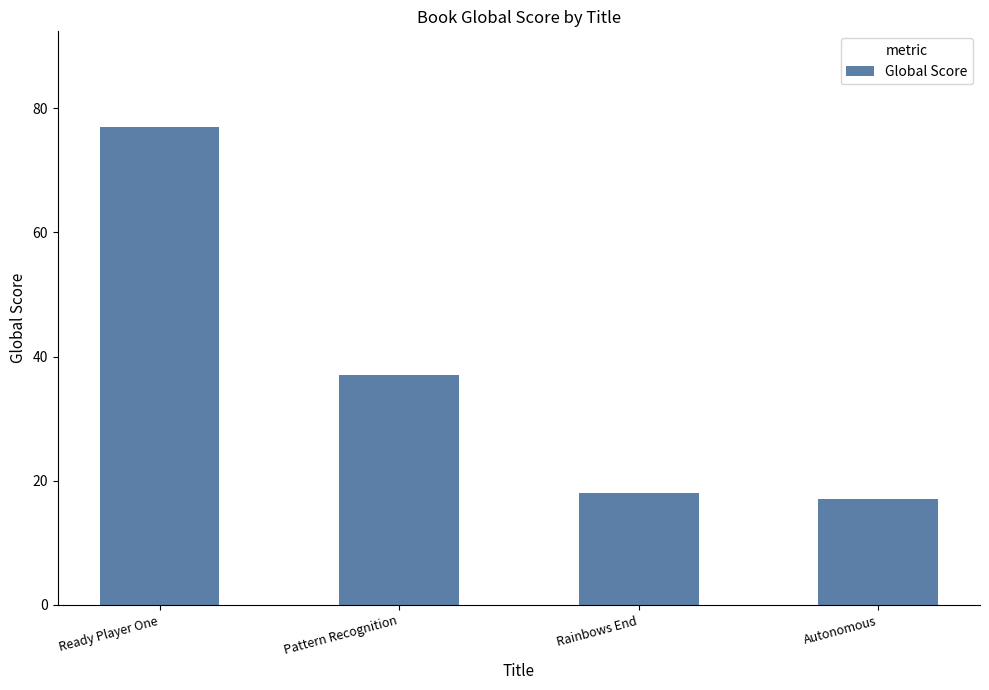

Reading left to right, what are all the values shown in this chart?

77	37	18	17